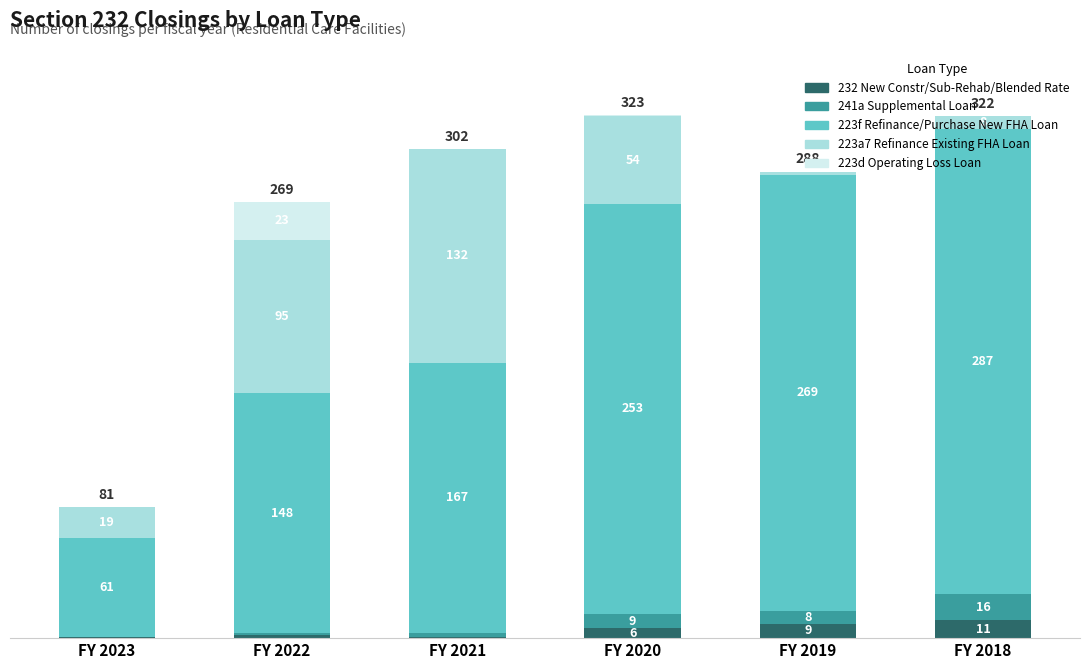

Which category has the highest value in the 232 New Constr/Sub-Rehab/Blended Rate series?

FY 2018